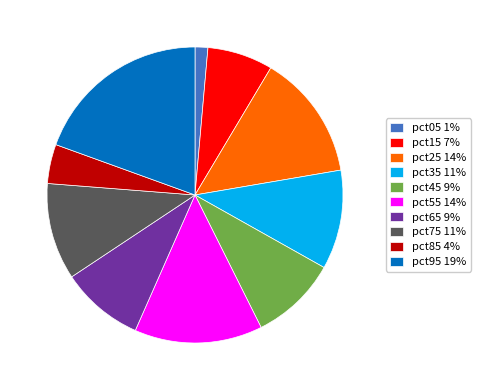

Combined, do pct65 9% and pct95 19% account for over 50%?

No